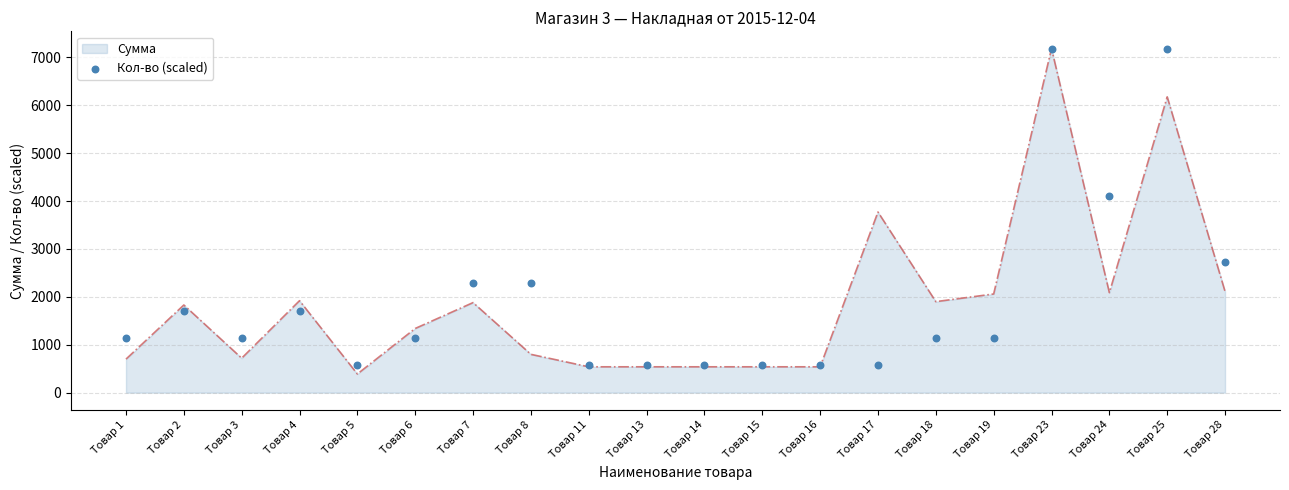

What is the change in value from Товар 6 to Товар 25?

+6042